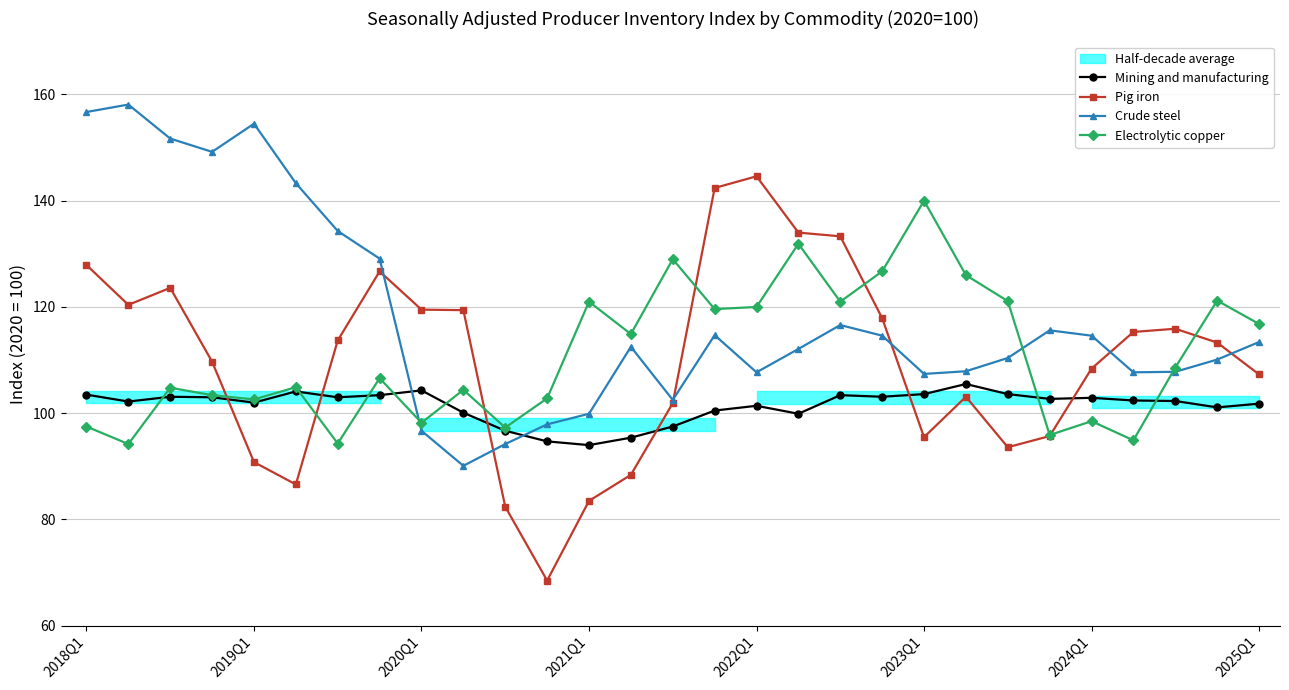

What is the maximum value for Crude steel?

158.1